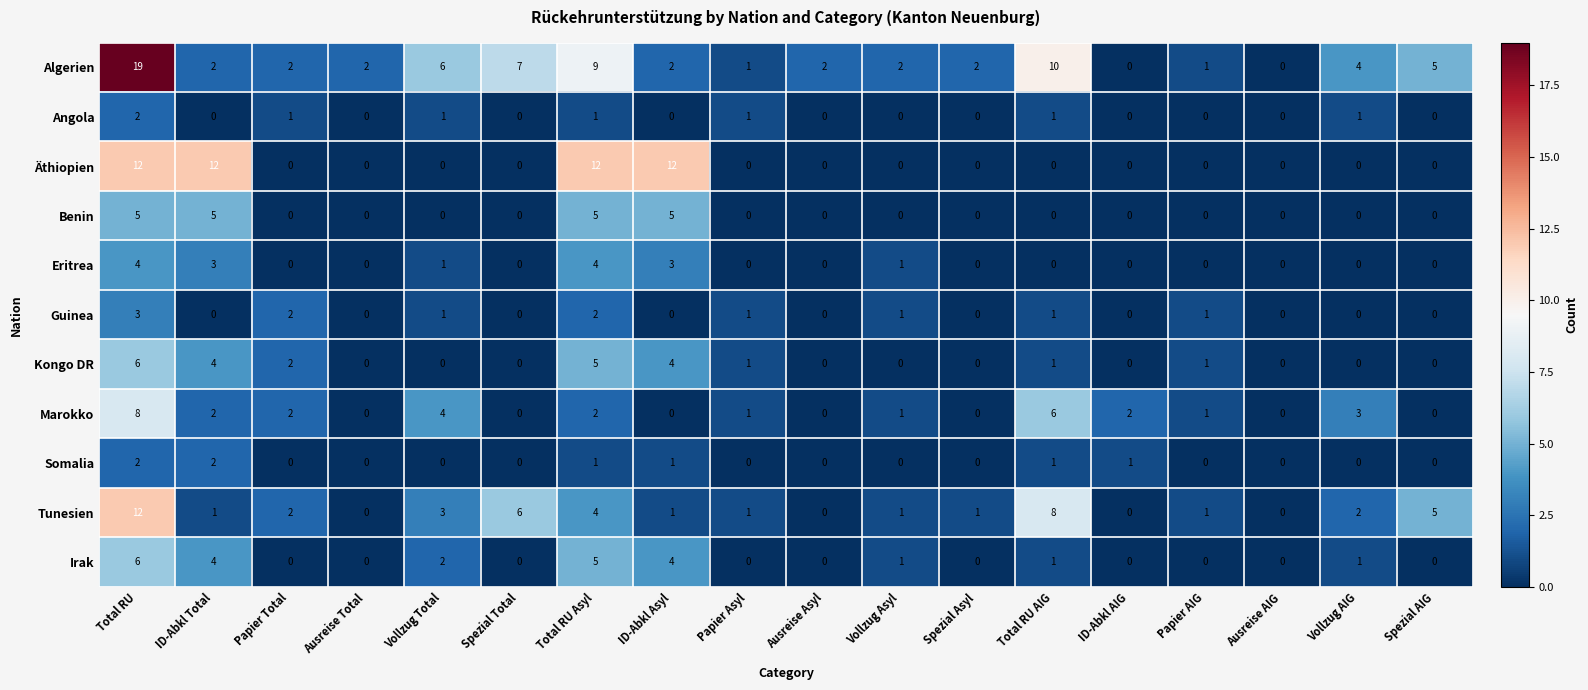

What is the greatest value displayed?

19